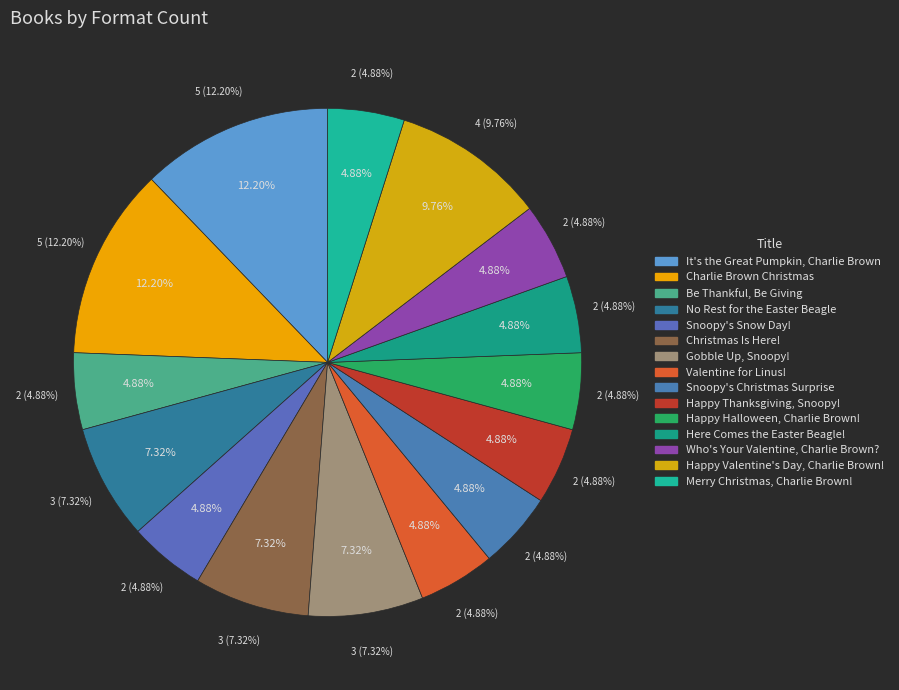

How many slices are in this pie chart?

15